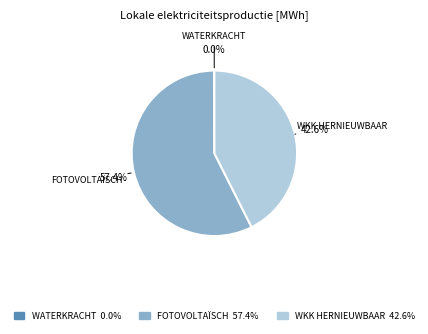

Is there any slice that represents more than half of the pie?

Yes